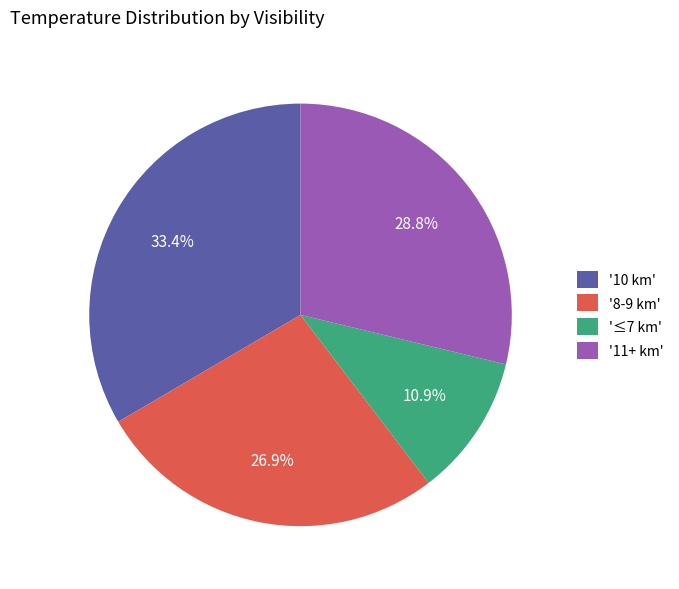

What is the largest slice in the pie chart?

'10 km'